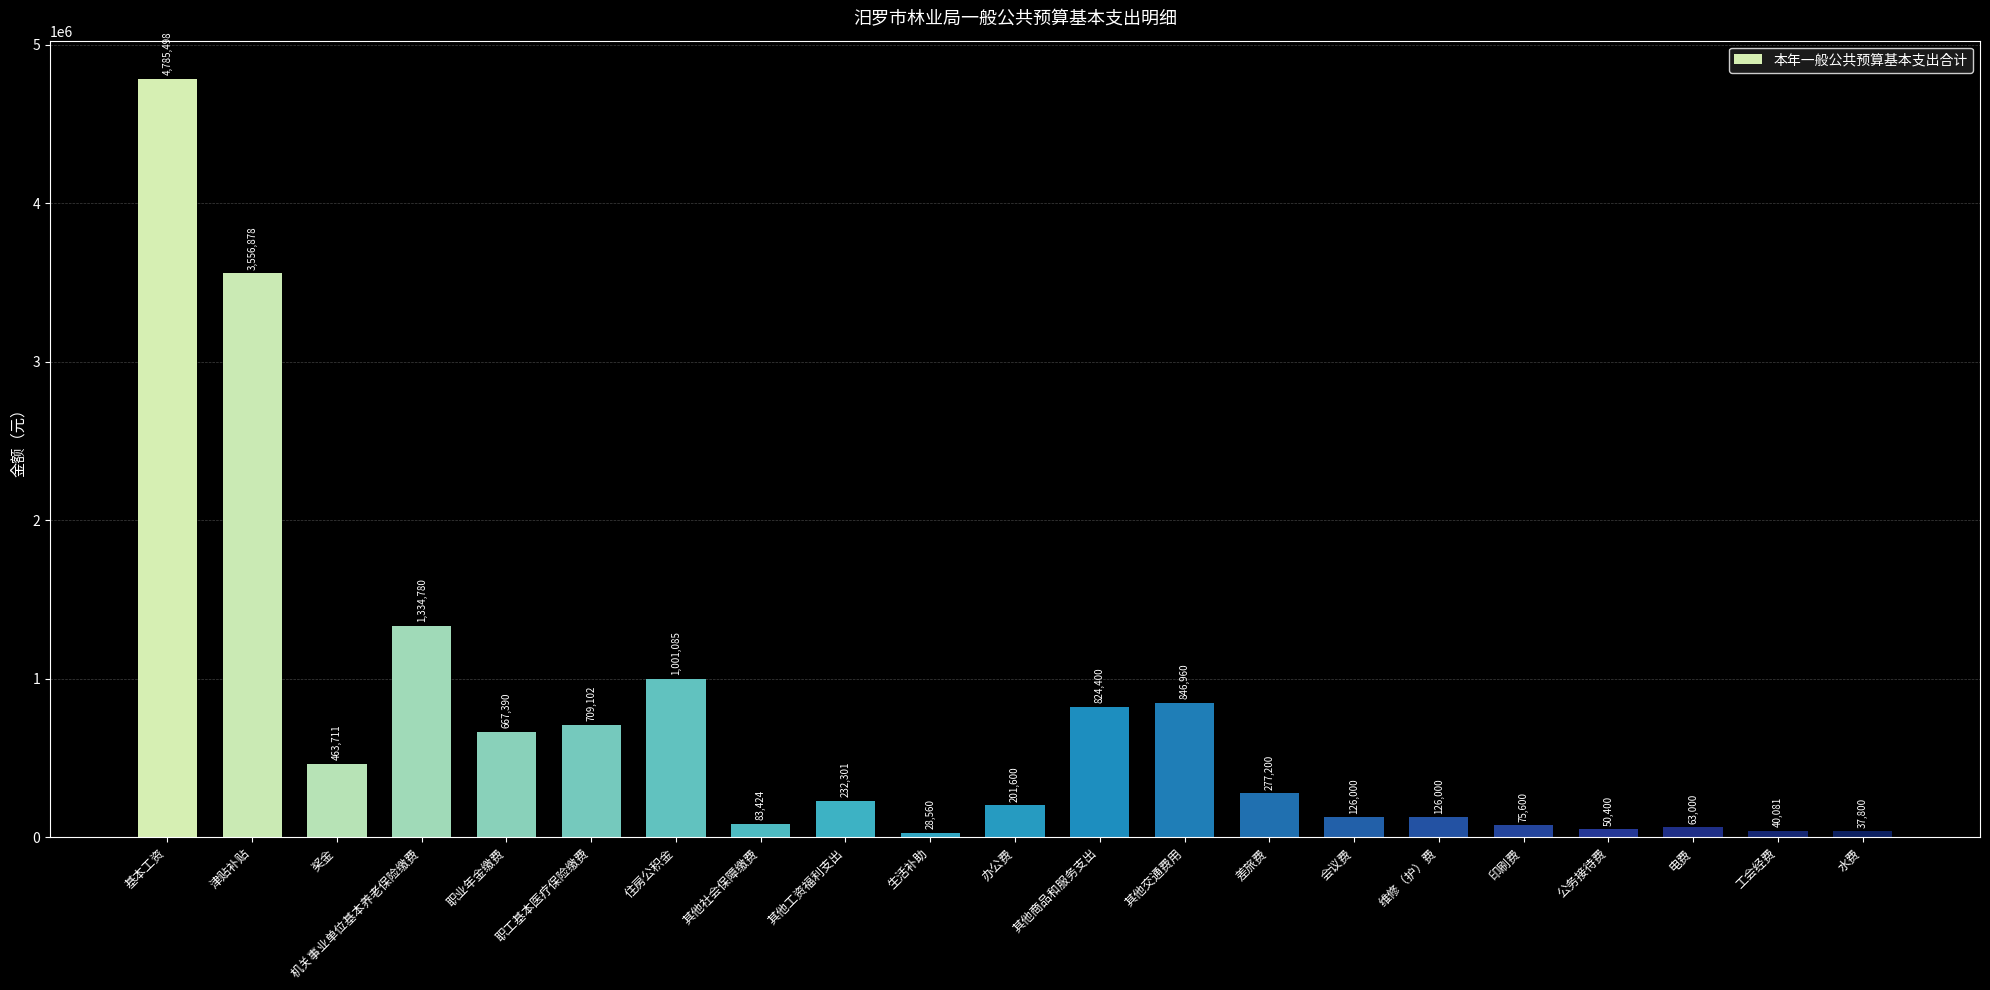

What is the average value?

739608.1